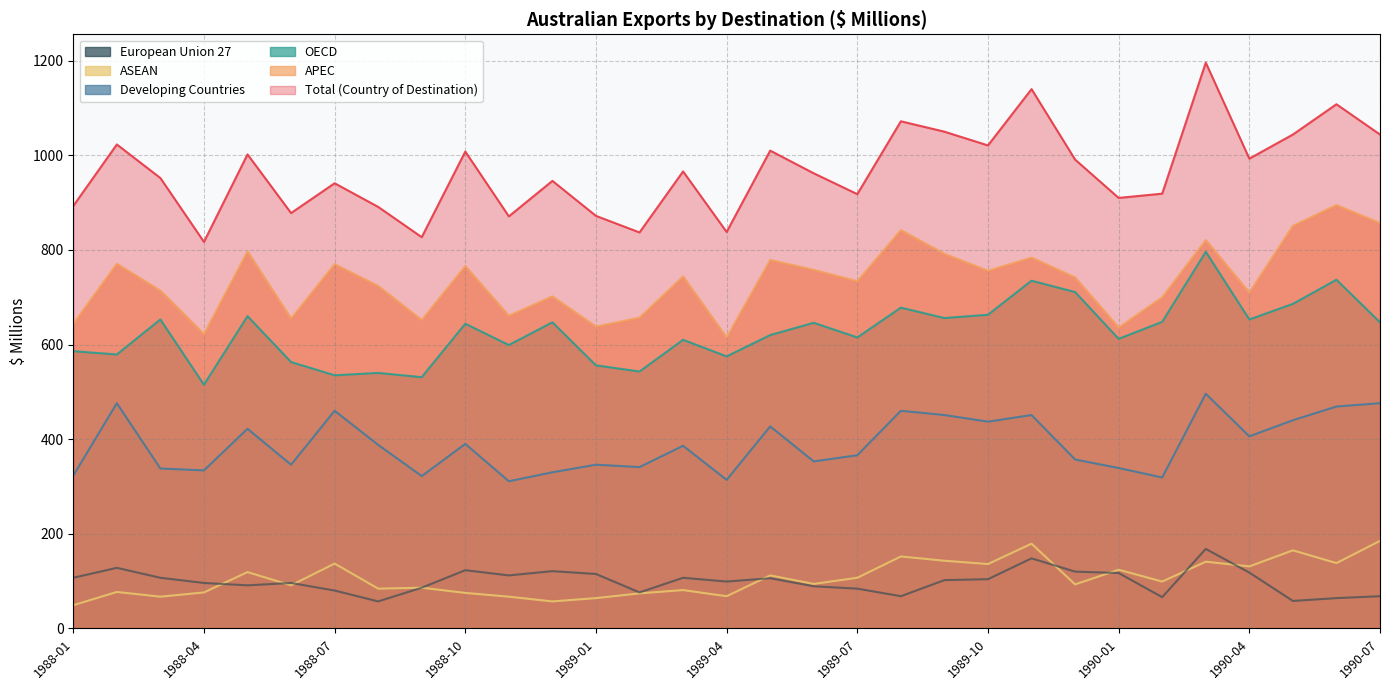

Reading right to left, what are all the values shown in this chart?

Total (Country of Destination): 1044	1108	1044	993	1196	919	910	991	1140	1021	1050	1072	918	962	1010	838	966	837	872	946	871	1008	827	891	941	878	1002	817	952	1023	893
APEC: 857	895	851	710	821	700	636	742	784	756	792	842	734	758	779	615	744	657	638	702	661	766	652	724	770	655	797	622	714	771	644
OECD: 647	737	686	653	796	648	612	711	735	663	656	678	615	646	620	575	610	543	556	647	599	644	531	540	535	563	660	515	653	579	586
Developing Countries: 476	469	440	406	496	319	339	357	451	437	451	460	366	353	427	314	386	341	346	330	311	390	322	388	460	346	422	334	338	476	323
ASEAN: 185	138	165	131	141	99	124	93	179	136	143	152	107	94	112	68	81	74	64	57	67	75	86	84	137	91	119	76	67	77	49
European Union 27: 68	64	58	118	168	66	117	120	148	104	102	68	84	89	106	99	107	76	115	121	112	123	86	57	80	96	91	96	107	128	107